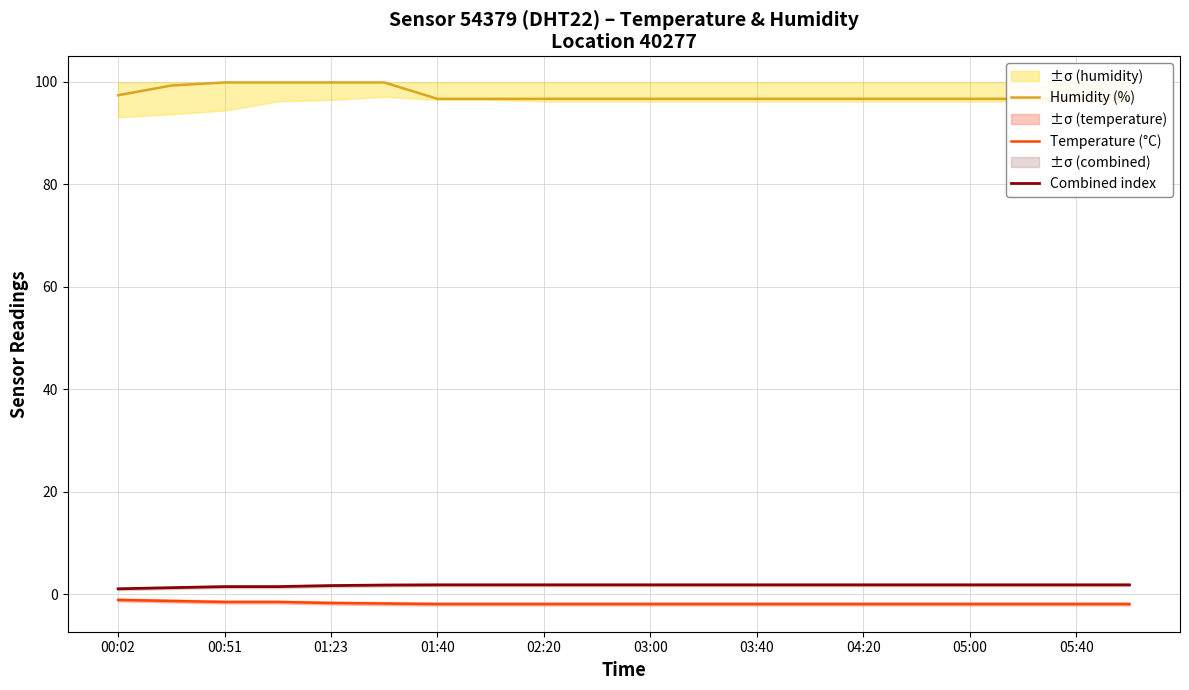

Is it true that Combined index equals 1.8 at 03:00?

True